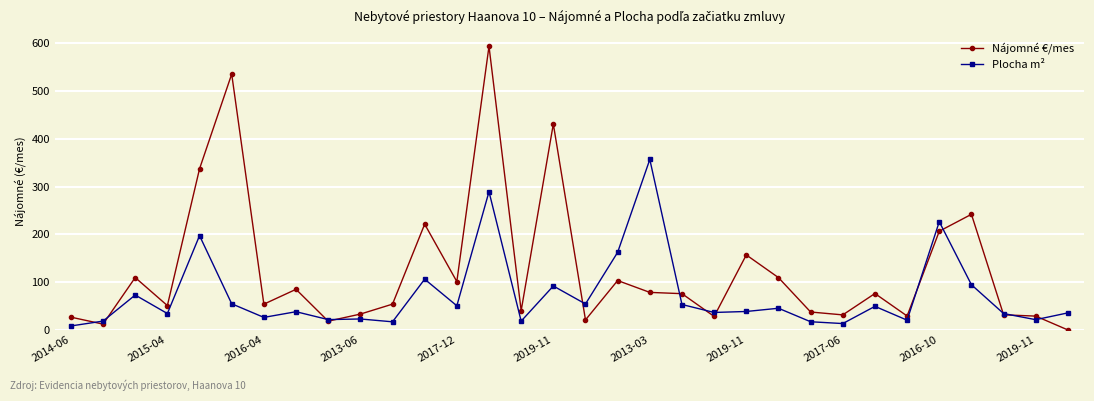

What is the greatest value displayed?

593.2